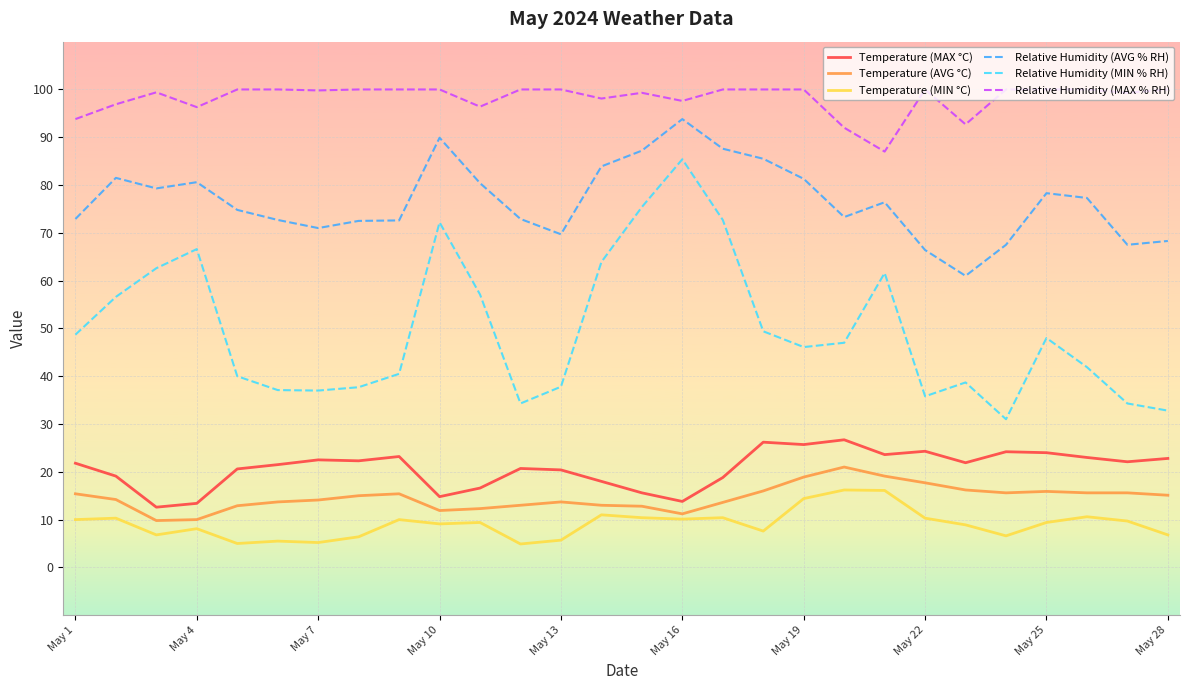

Which series has the widest spread of values?

Relative Humidity (MIN % RH)